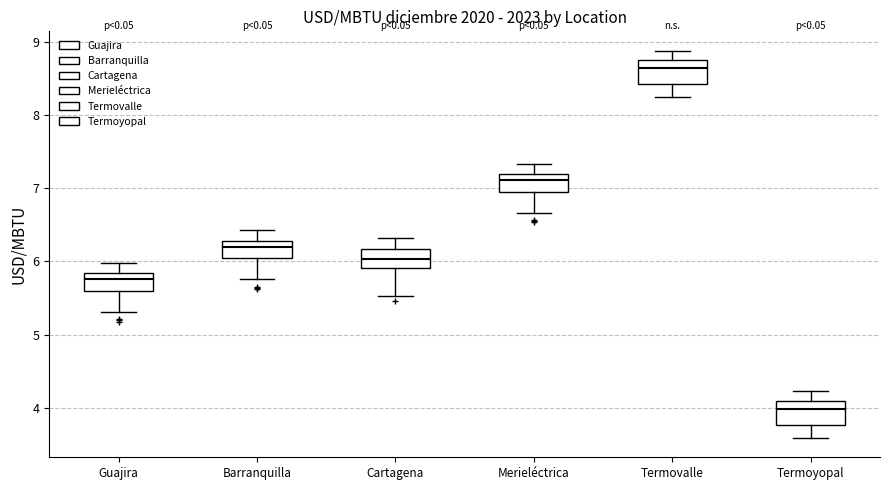

Where does the lower whisker of the box for Termovalle end on the y-axis? The values are not printed on the chart, so give them approximately, as read against the axis.

8.2